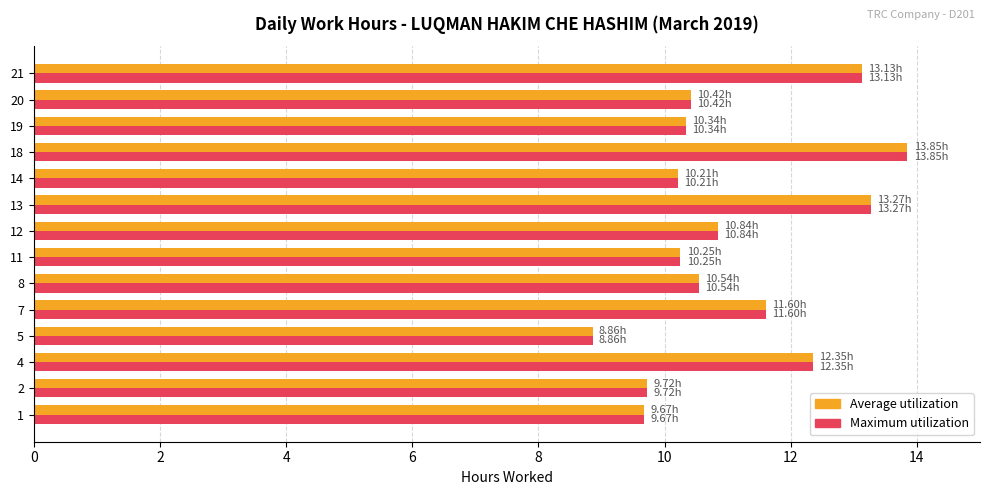

What is the average value of the Maximum utilization series?

11.1